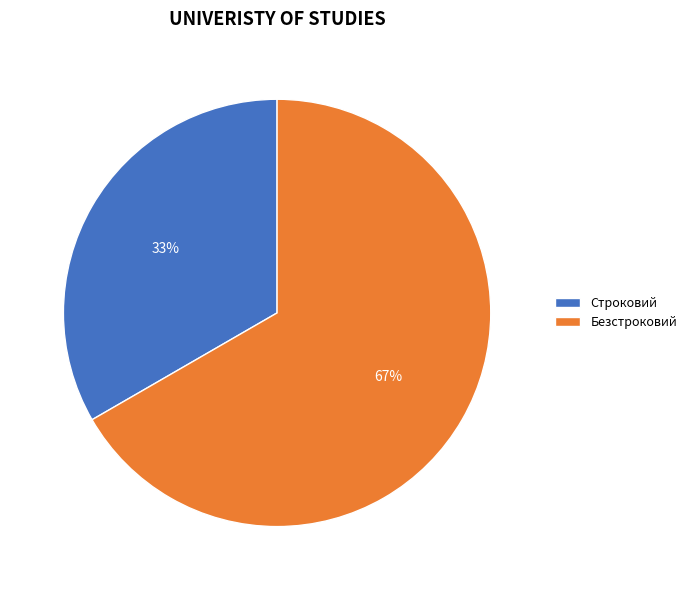

How many slices are in this pie chart?

2